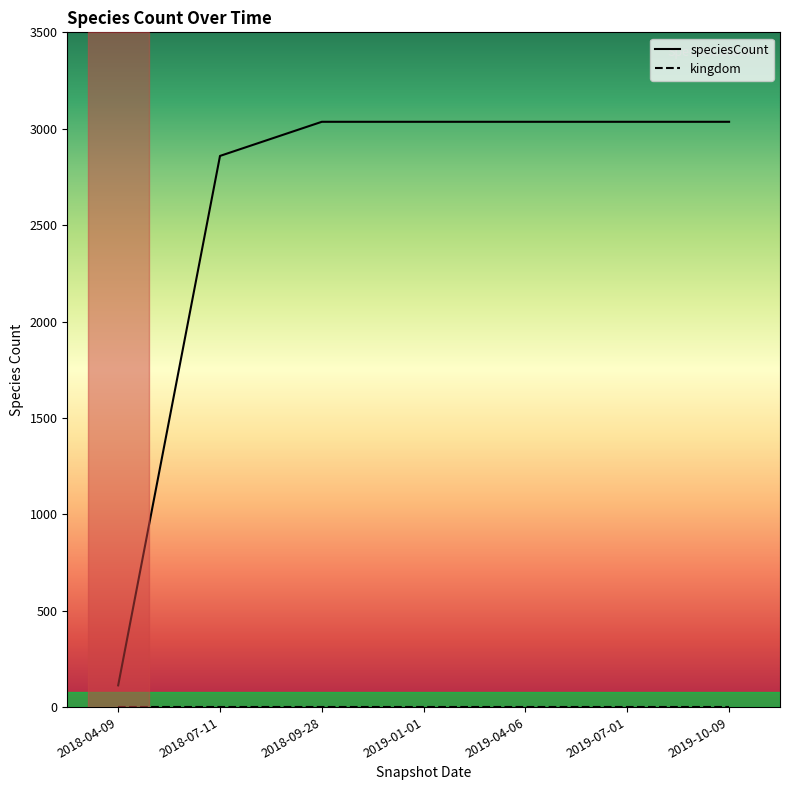

Count the number of categories in the chart.

7